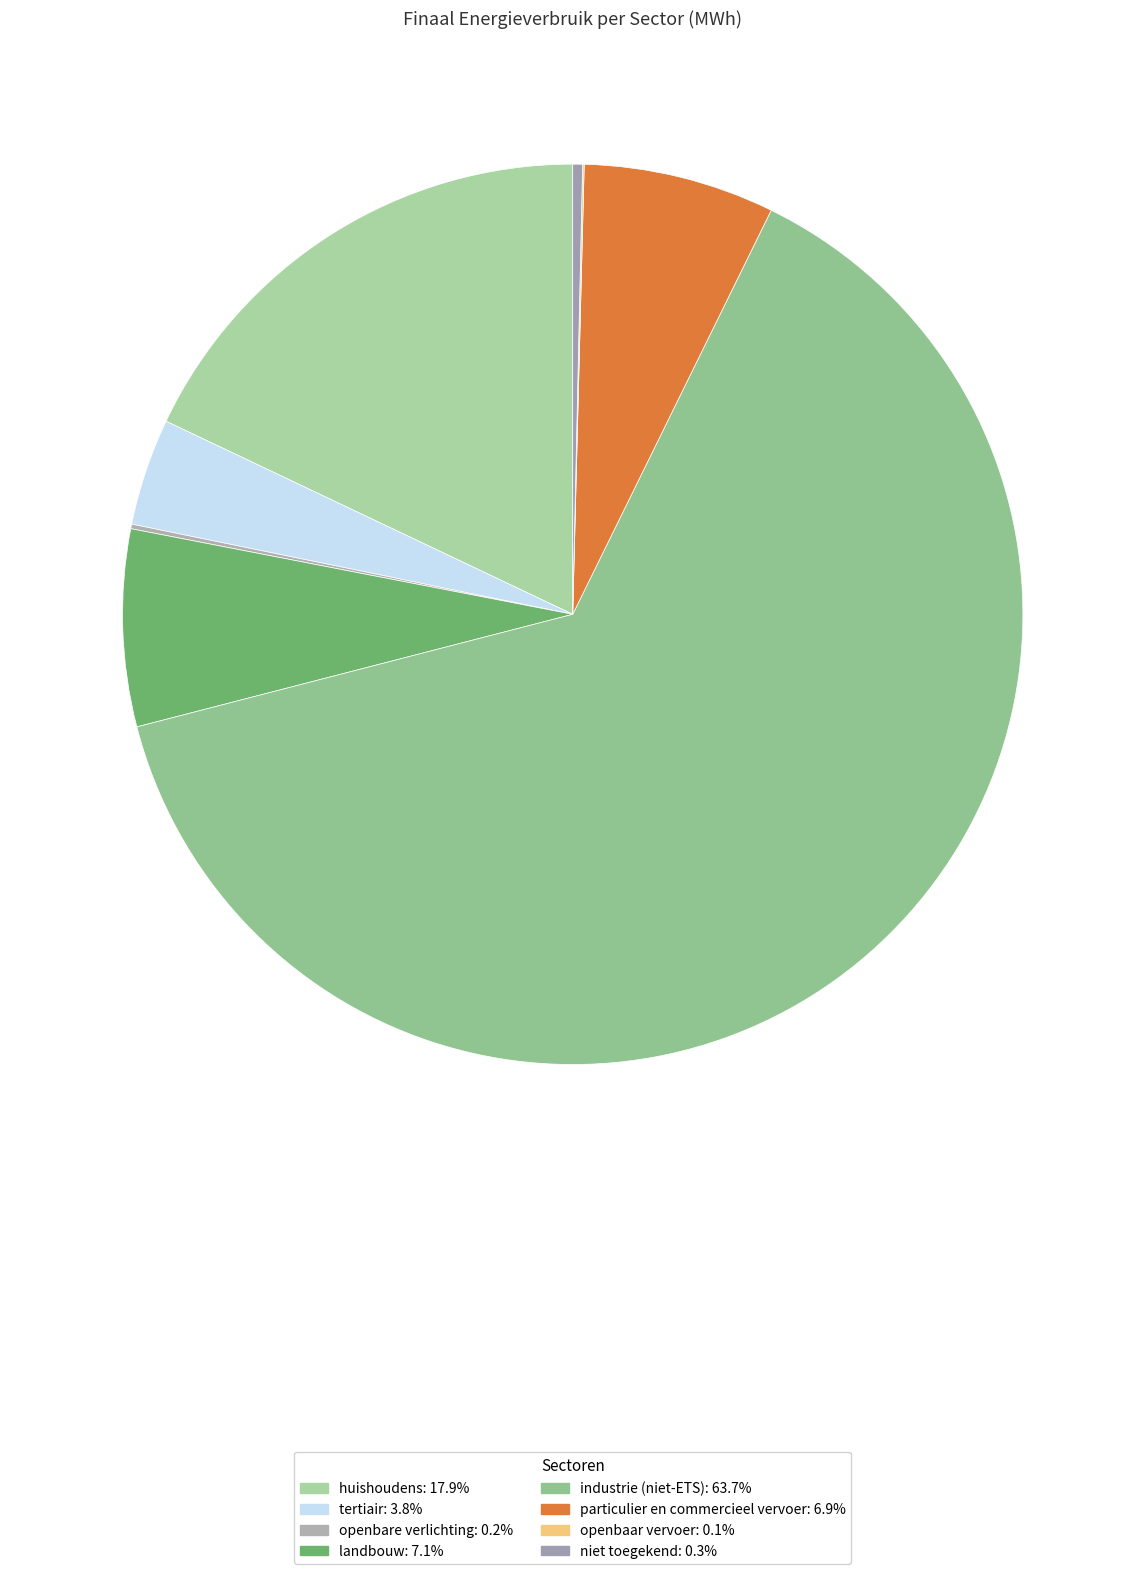

What is the largest slice in the pie chart?

industrie (niet-ETS)